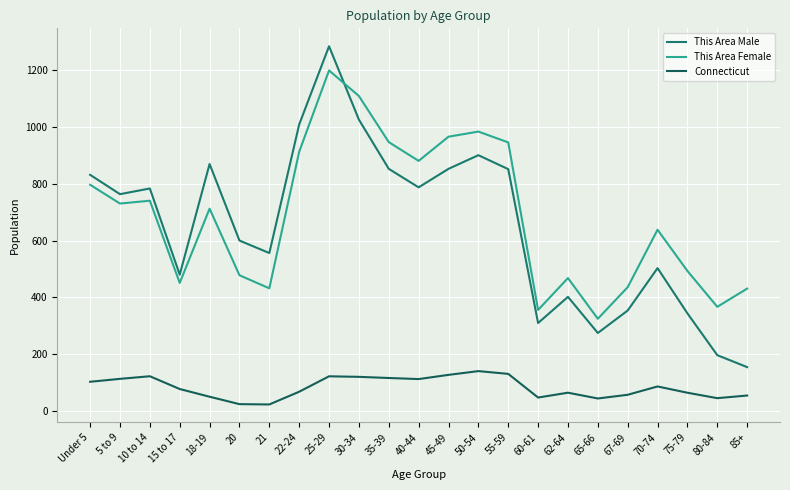

At which label is Connecticut closest to 82?

15 to 17